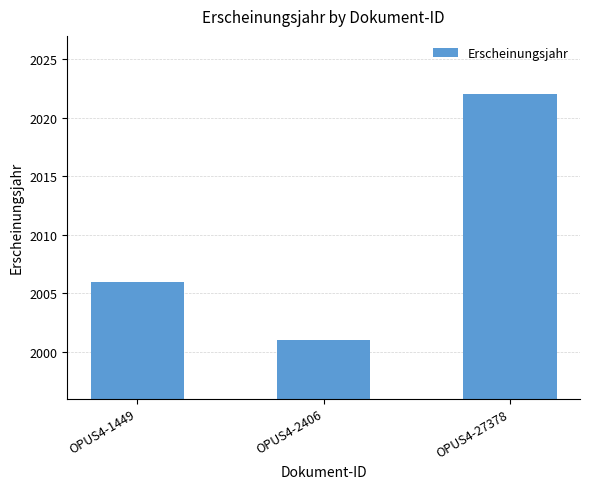

Reading left to right, transcribe all the data shown in this chart.

2006	2001	2022